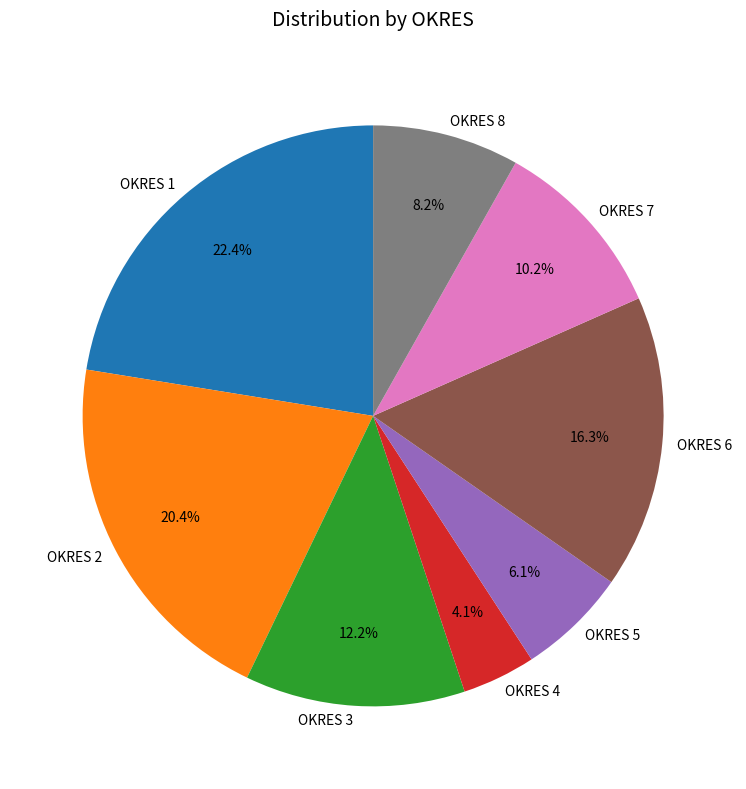

Does OKRES 6 represent more than half of the total?

No